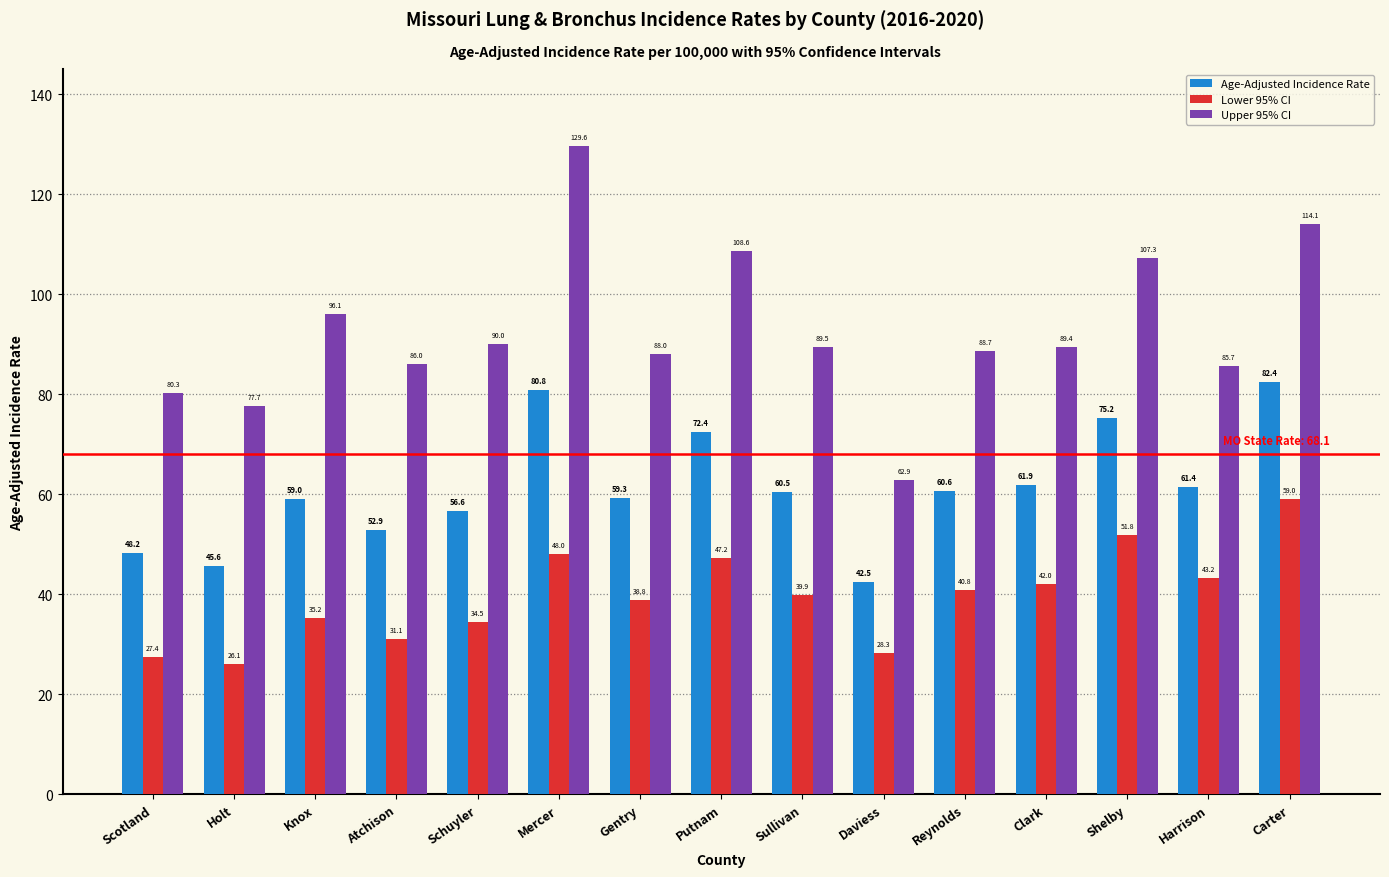

The Upper 95% CI series shows 163.6 at Putnam. True or false?

False